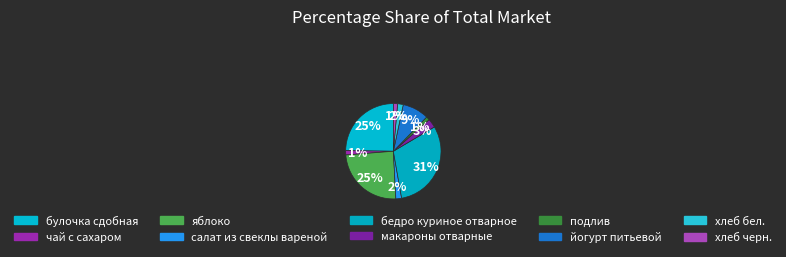

How many segments does this pie chart have?

10